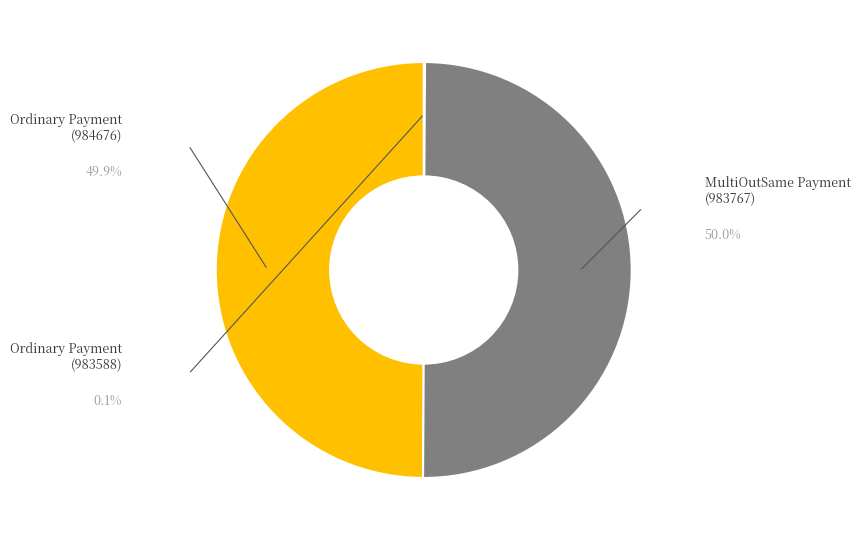

Which category has the biggest portion of the pie?

MultiOutSame Payment (983767)